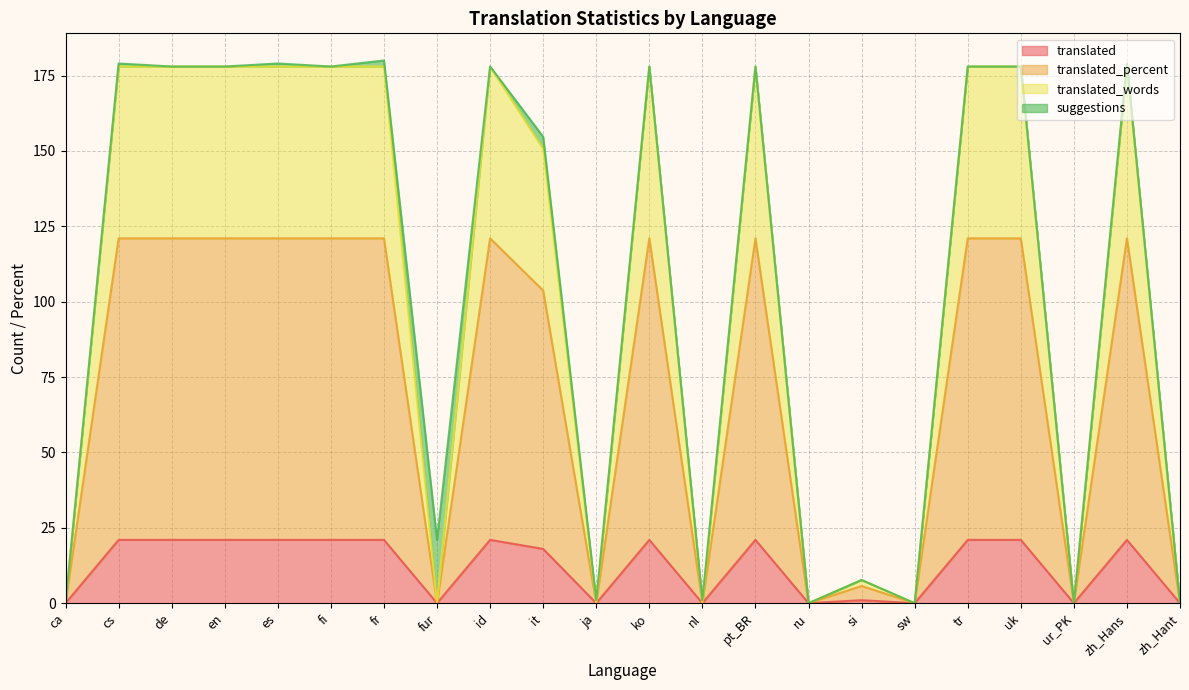

True or false: translated has a value of 13.1 at sw.

False